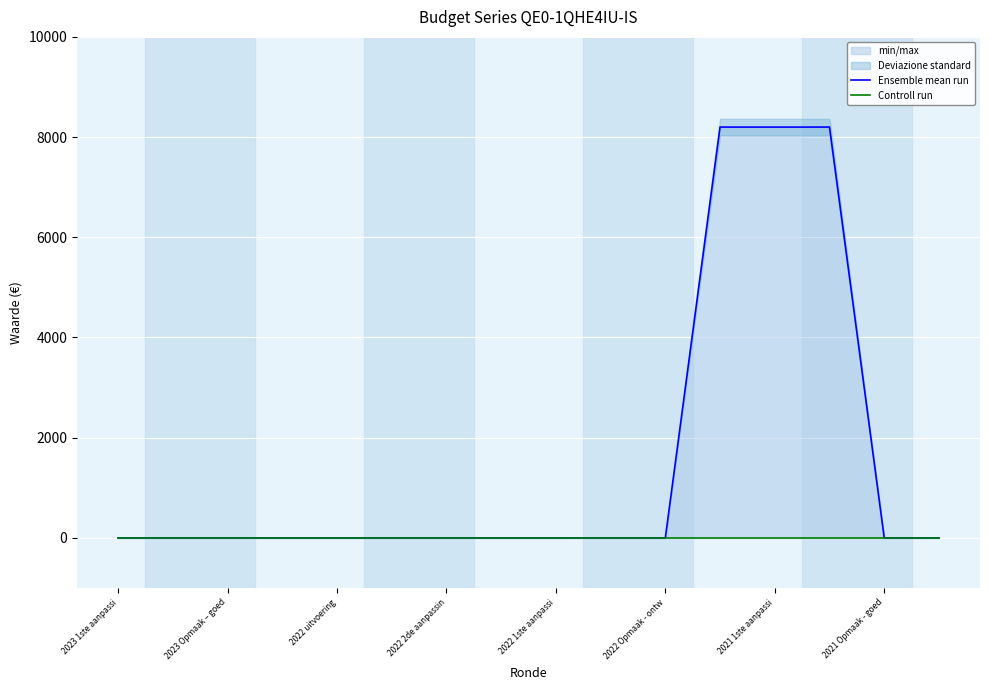

List the series in order of their overall mean, highest first.

Ensemble mean run, Controll run